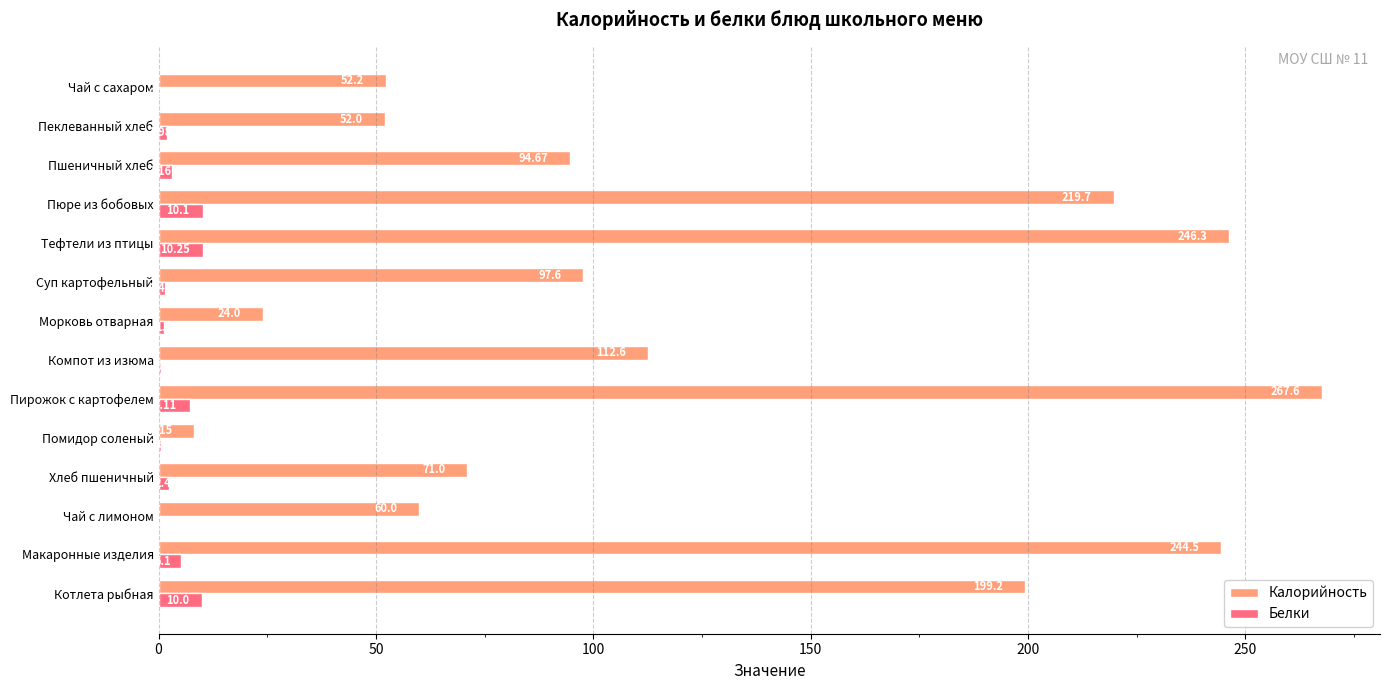

What is the sum of the Калорийность values at Котлета рыбная and Суп картофельный?

296.8